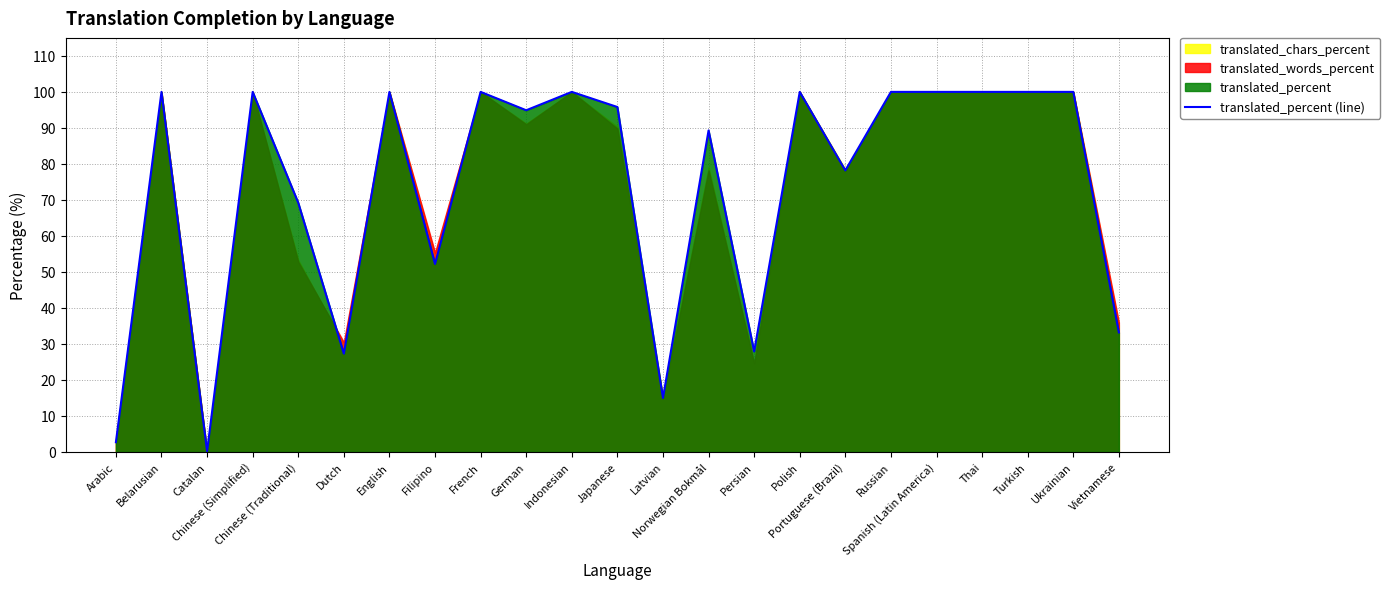

What is the difference between the maximum and minimum values?

99.8